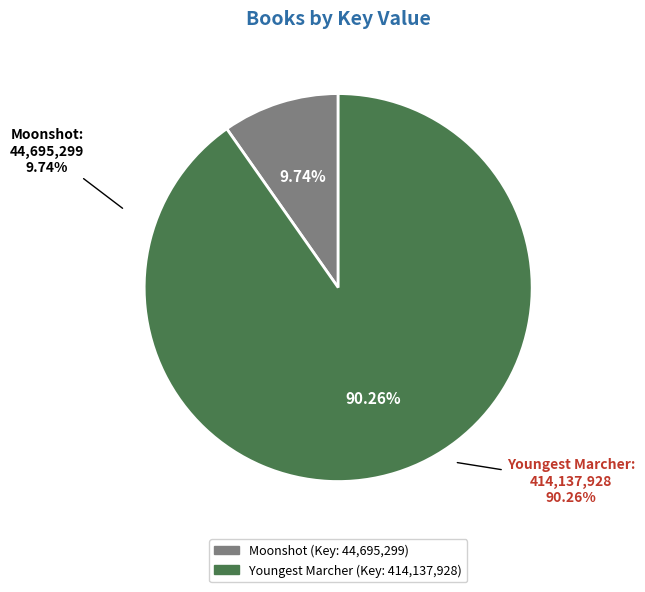

What percentage is the Moonshot slice, to the nearest percent?

10%